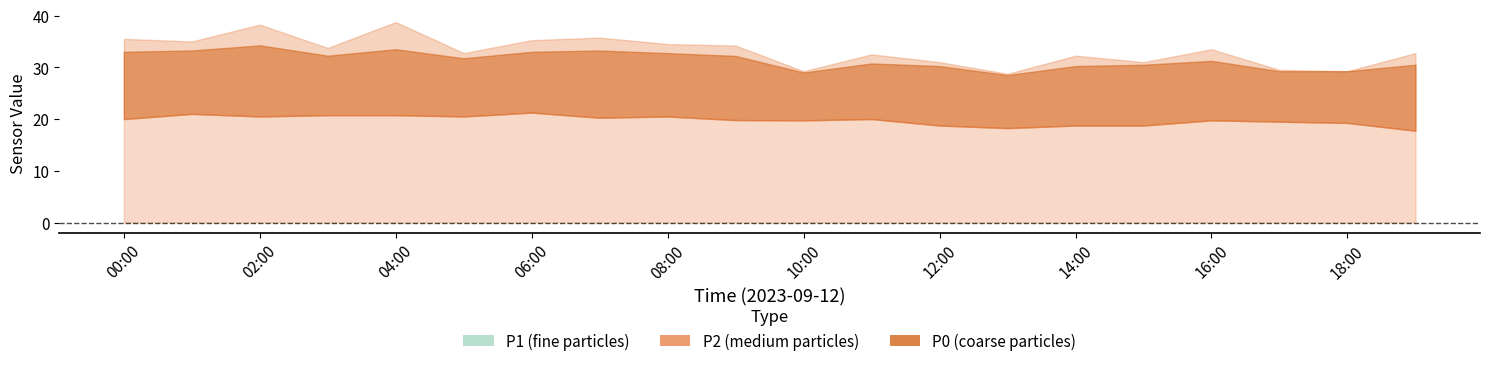

Between 03:00 and 00:00, which is larger?

00:00